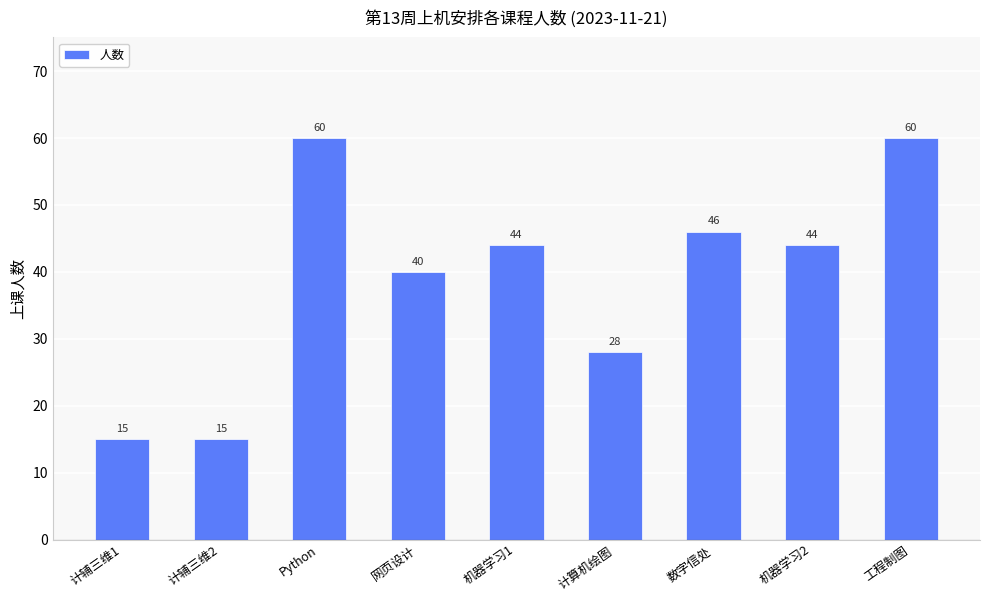

Are the bars grouped side by side (vs. stacked)?

No